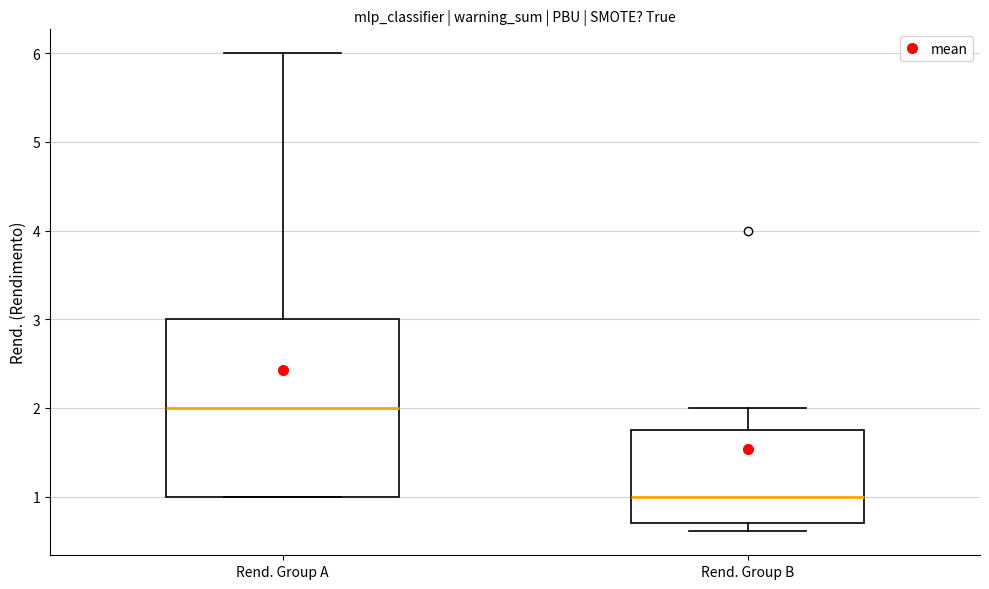

Reading left to right, transcribe this box plot: for each box, give where its median line is, the range the box spans, and where its two whiskers end, as read against the y-axis. The values are not printed on the chart, so give them approximately, as read against the axis.

Rend. Group A: median 2.0, box 1.0 to 3.0, whiskers 1.0 to 6.0
Rend. Group B: median 1.0, box 0.7 to 1.8, whiskers 0.6 to 2.0